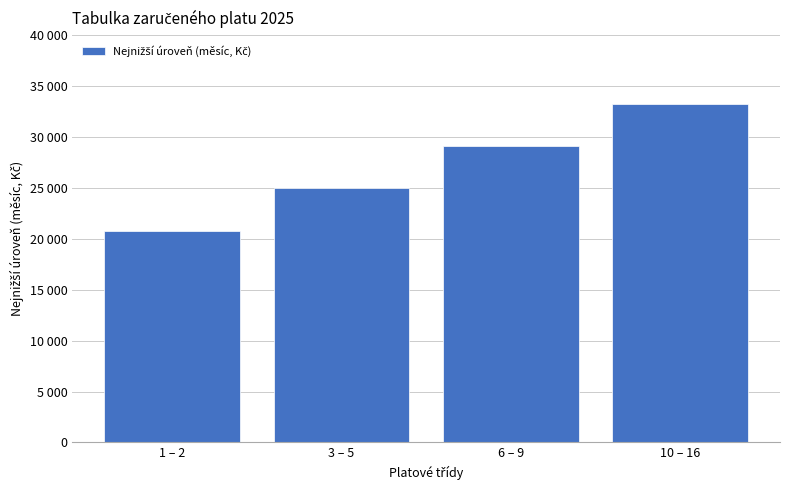

Which category has the lowest value across all series?

1 – 2